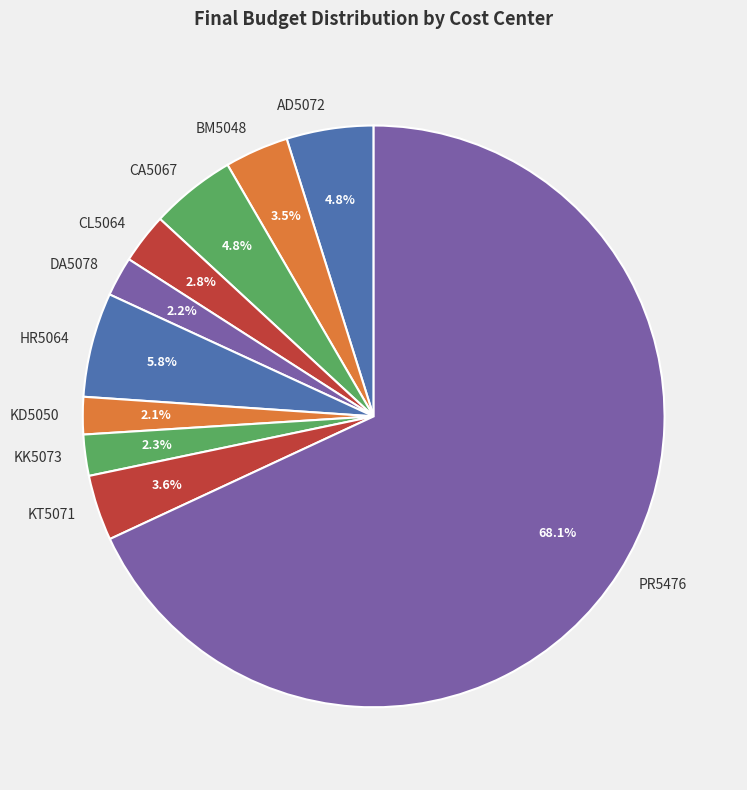

To the nearest percent, what is the average slice percentage?

10%